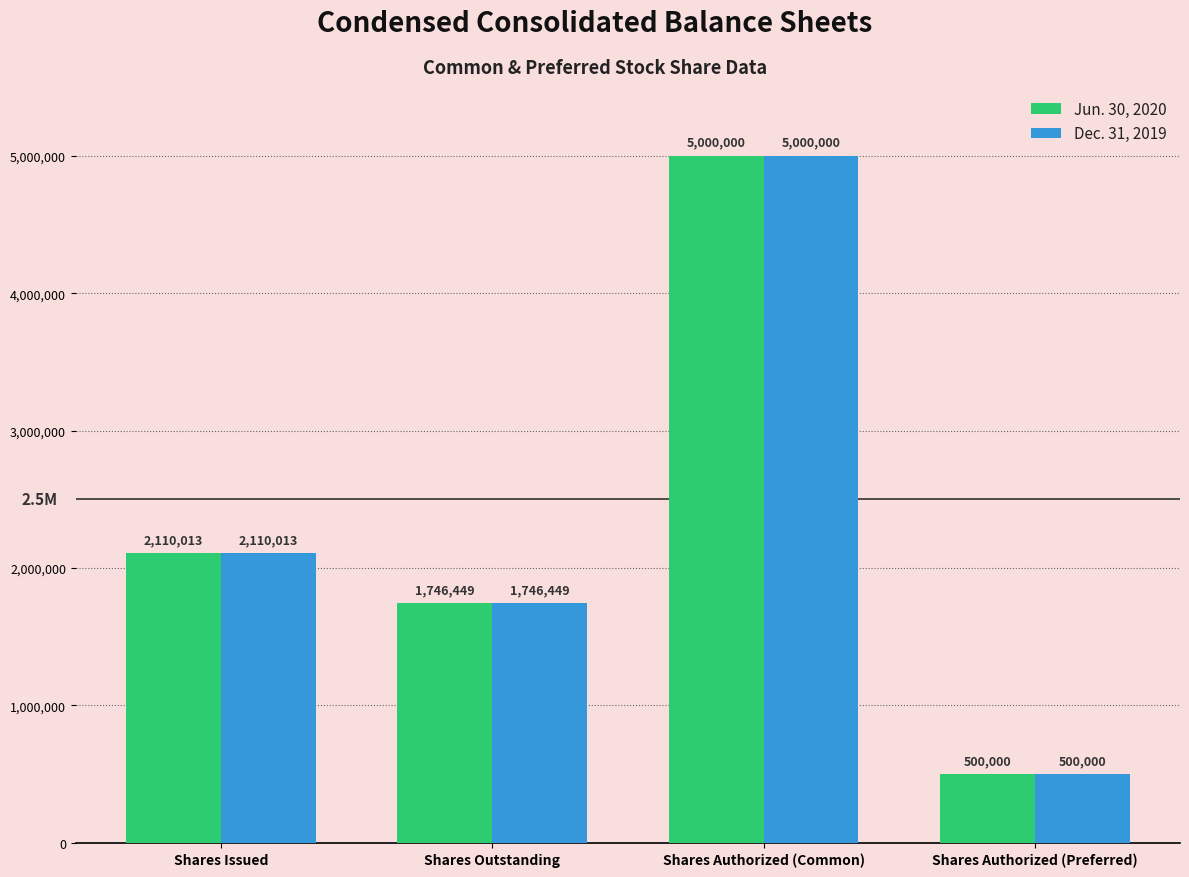

What is the difference between the maximum and minimum values in the Dec. 31, 2019 series?

4500000